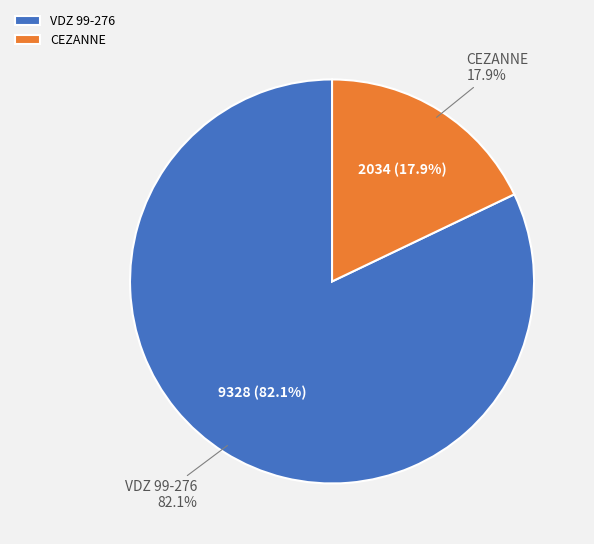

Is it true that CEZANNE is 7% of the pie?

False